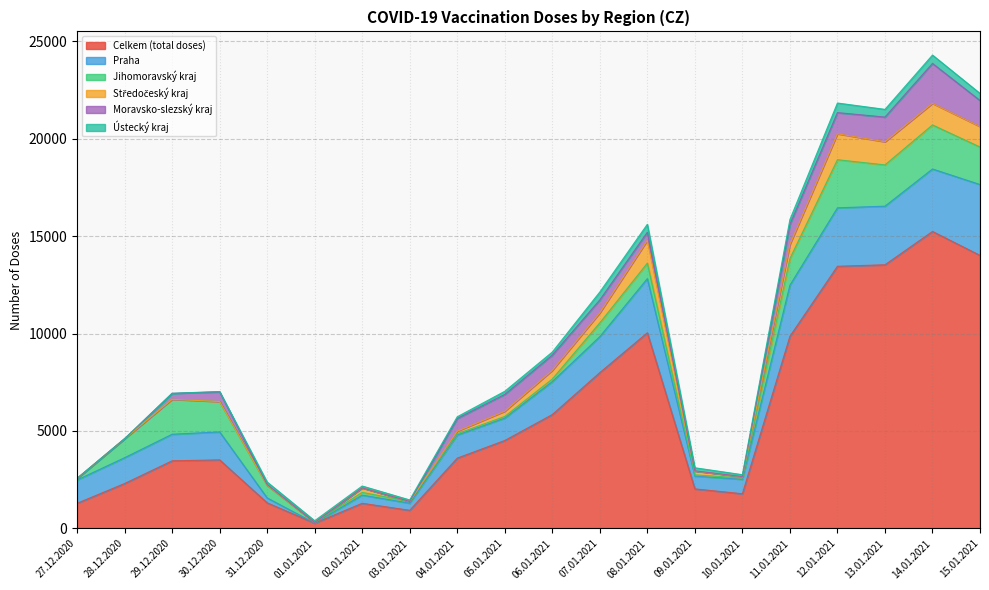

What is the sum of all Středočeský kraj values?

8446